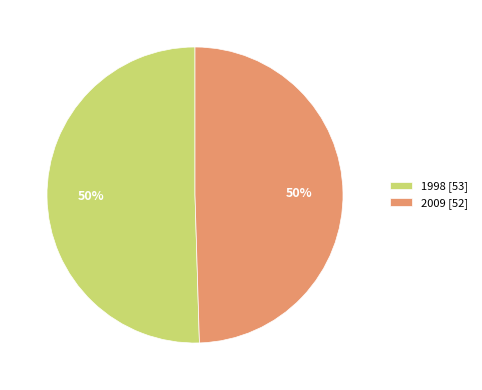

Count the number of slices in the pie.

2